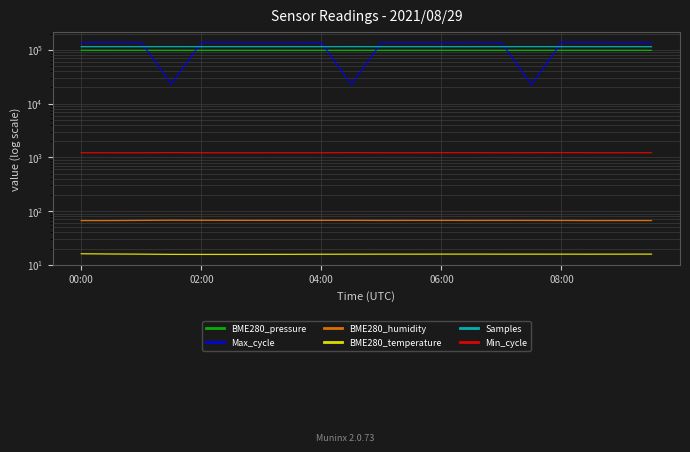

Reading right to left, extract all data points from this chart.

BME280_pressure: 97995.4	97989.2	97994.6	97999.5	97997.2	97998.4	98000.7	97995.4	97995.5	97994.3	97990.2	97990.2	97989.1	97987.4	97986.0	97987.6	97989.5	97998.4	98035.1	98064.0
Max_cycle: 137384.0	137553.0	138425.0	138286.0	22309.0	137299.0	138028.0	137303.0	137508.0	137497.0	22348.0	137045.0	137403.0	137449.0	137983.0	138272.0	23057.0	137299.0	138682.0	137394.0
BME280_humidity: 66.7	66.7	66.6	66.9	67.0	67.1	67.0	67.1	67.1	67.0	67.2	67.2	67.2	67.2	67.3	67.4	67.7	67.1	66.6	66.5
BME280_temperature: 15.8	15.8	15.8	15.8	15.8	15.8	15.8	15.8	15.8	15.8	15.8	15.8	15.7	15.7	15.6	15.6	15.7	15.8	15.9	16.1
Samples: 114366.0	114406.0	114423.0	114481.0	114577.0	114497.0	114413.0	114390.0	114438.0	114474.0	114604.0	114462.0	114464.0	114492.0	114511.0	114508.0	114564.0	114497.0	114461.0	114467.0
Min_cycle: 1219.0	1218.0	1218.0	1227.0	1220.0	1217.0	1221.0	1221.0	1218.0	1218.0	1223.0	1217.0	1218.0	1217.0	1217.0	1217.0	1223.0	1217.0	1217.0	1218.0